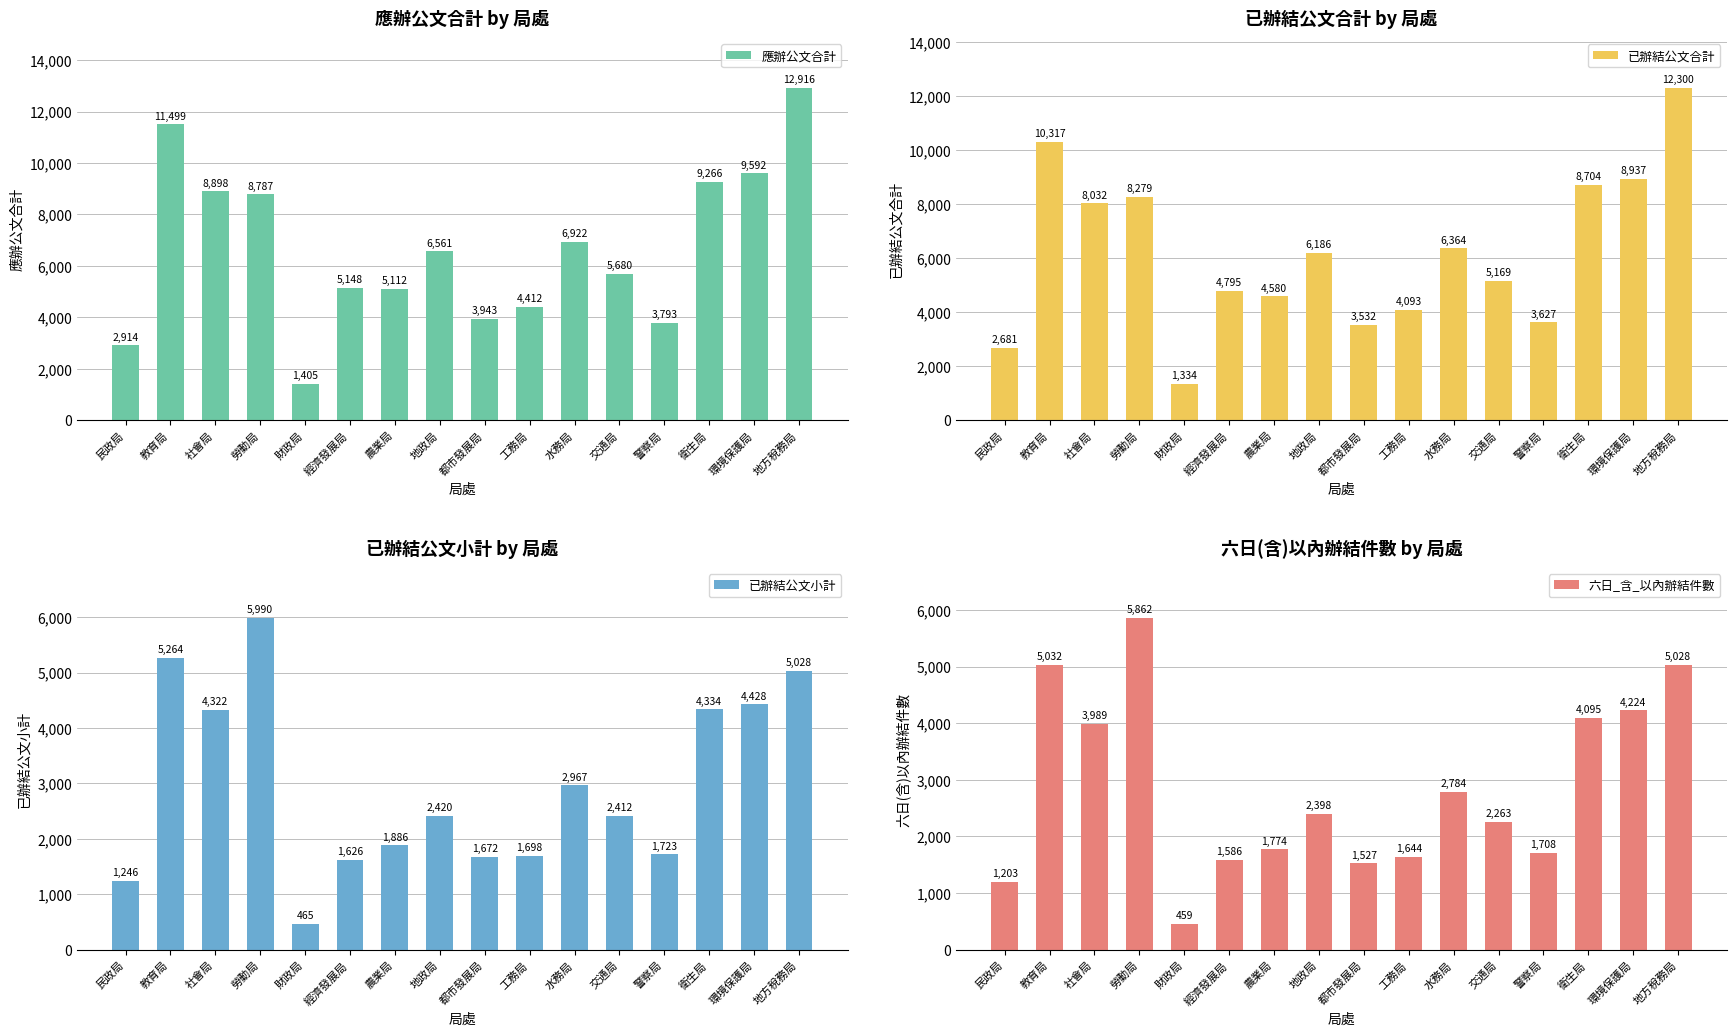

Rank the categories by 六日_含_以內辦結件數 value from highest to lowest.

勞動局, 教育局, 地方稅務局, 環境保護局, 衛生局, 社會局, 水務局, 地政局, 交通局, 農業局, 警察局, 工務局, 經濟發展局, 都市發展局, 民政局, 財政局